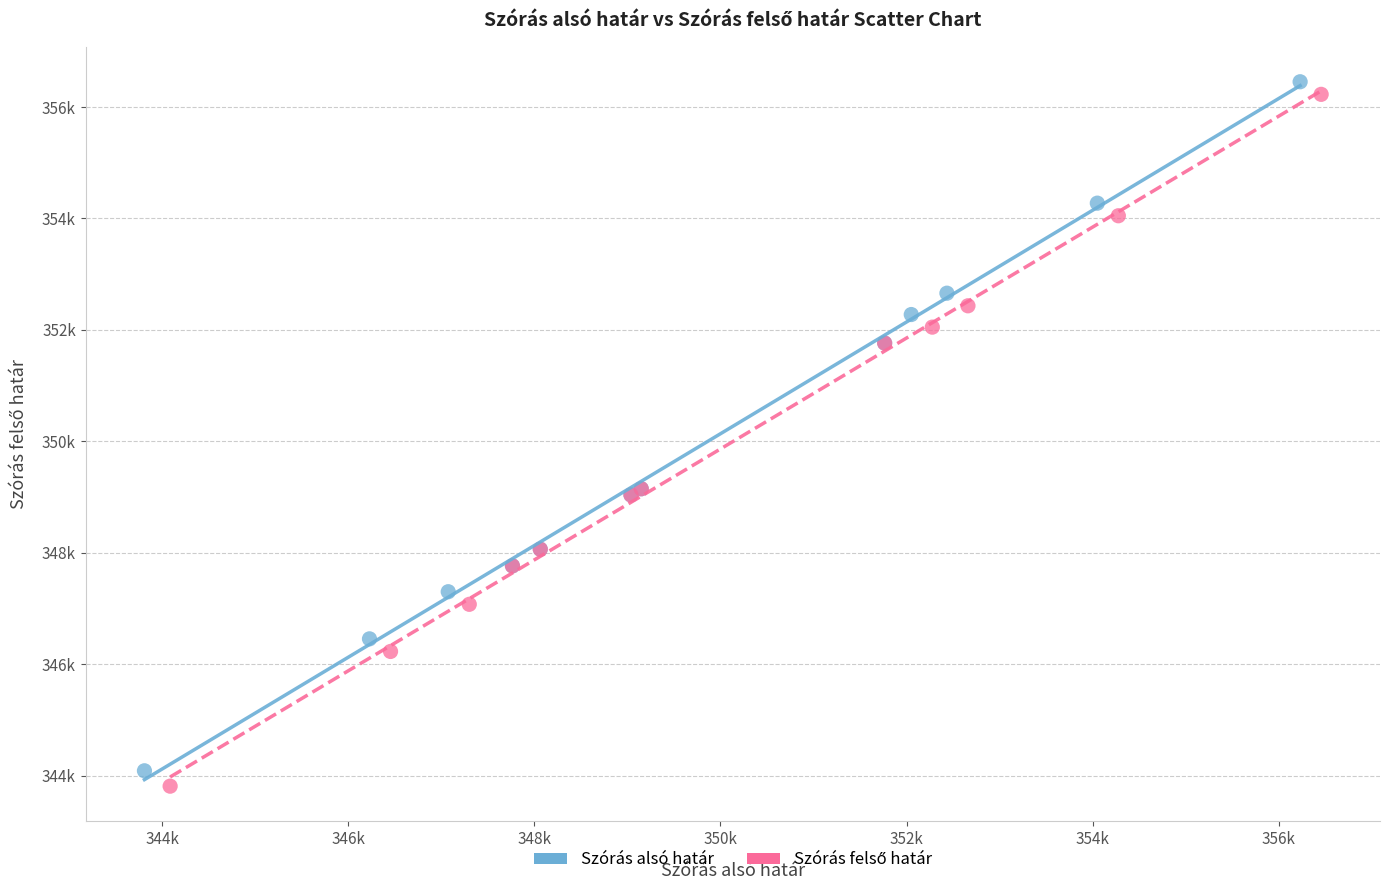

Which series reaches the maximum Y coordinate?

Szórás alsó határ